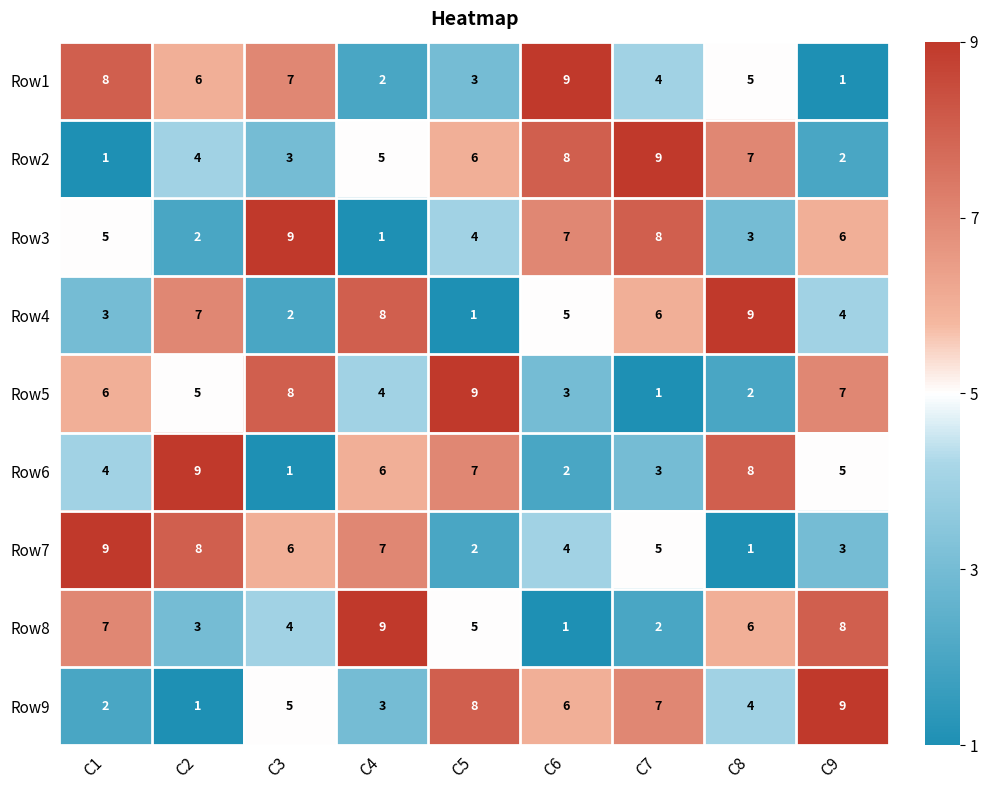

What is the sum of the Row2 values at C9 and C1?

3